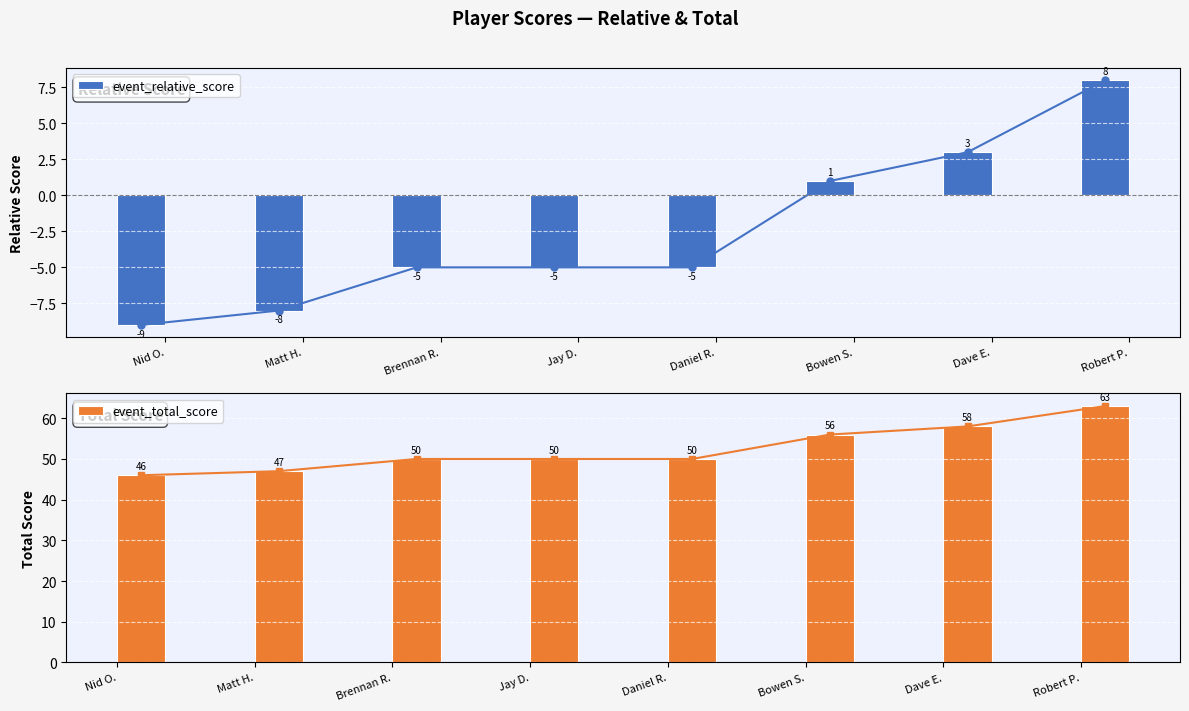

Which series changed the most between Bowen S. and Dave E.?

event_relative_score